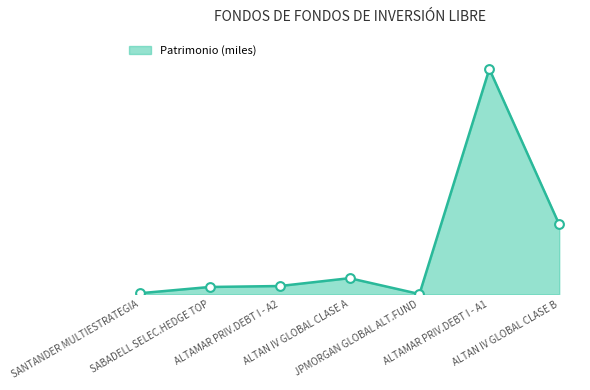

Which has a higher value, ALTAN IV GLOBAL CLASE B or ALTAN IV GLOBAL CLASE A?

ALTAN IV GLOBAL CLASE B